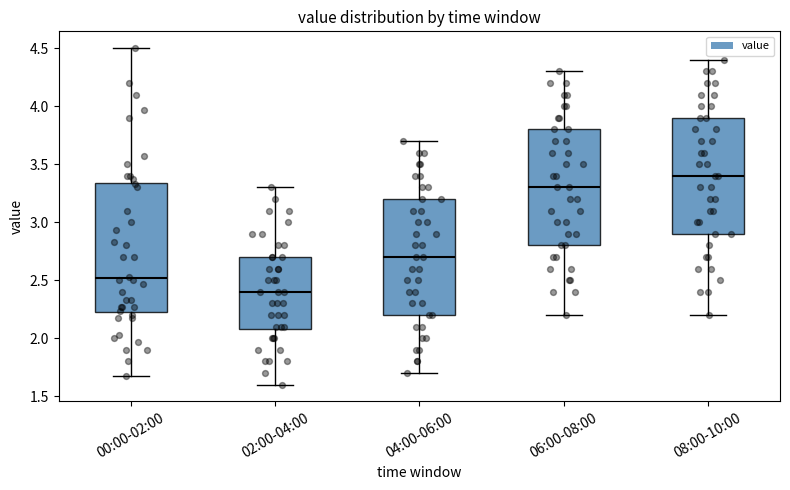

Reading left to right, transcribe this box plot: for each box, give where its median line is, the range the box spans, and where its two whiskers end, as read against the y-axis. The values are not printed on the chart, so give them approximately, as read against the axis.

00:00-02:00: median 2.50, box 2.20 to 3.35, whiskers 1.65 to 4.50
02:00-04:00: median 2.40, box 2.10 to 2.70, whiskers 1.60 to 3.30
04:00-06:00: median 2.70, box 2.20 to 3.20, whiskers 1.70 to 3.70
06:00-08:00: median 3.30, box 2.80 to 3.80, whiskers 2.20 to 4.30
08:00-10:00: median 3.40, box 2.90 to 3.90, whiskers 2.20 to 4.40